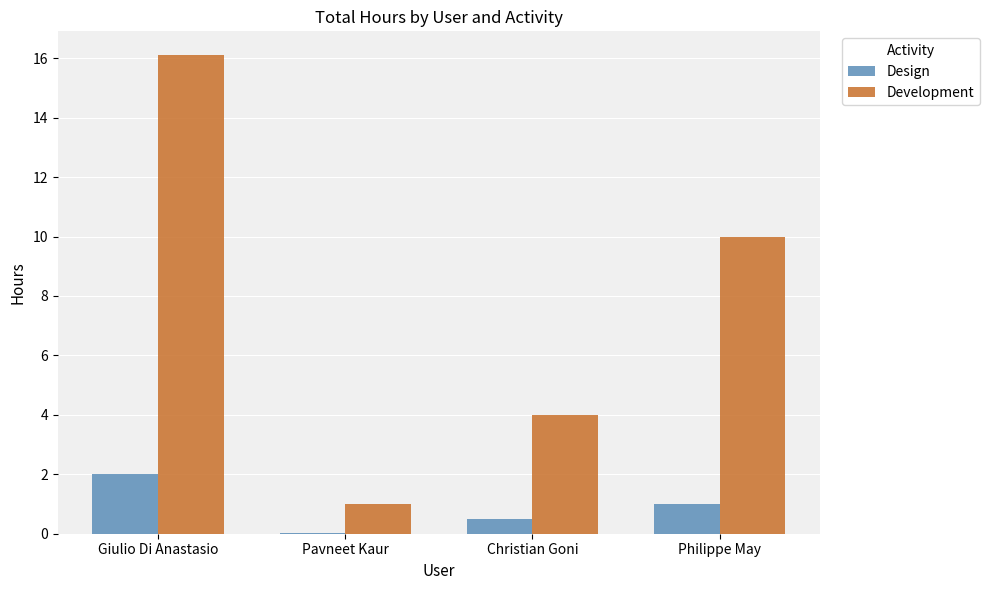

Between Giulio Di Anastasio and Christian Goni, which series saw the biggest shift?

Development